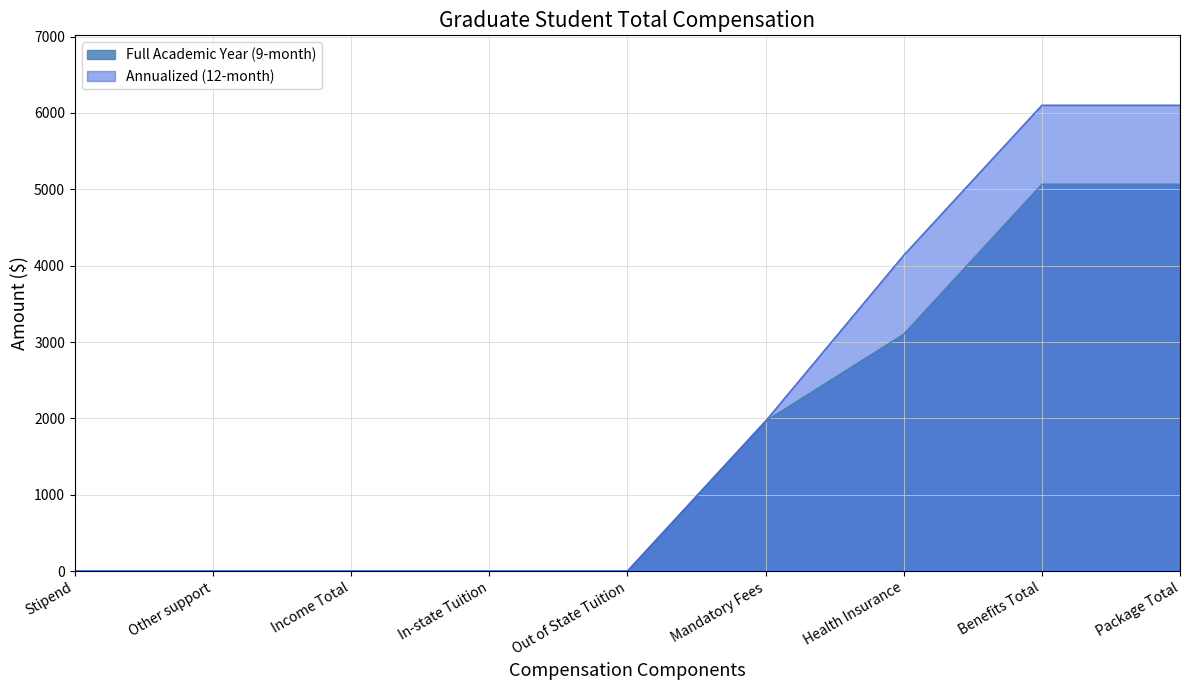

What position from the left is Stipend?

1